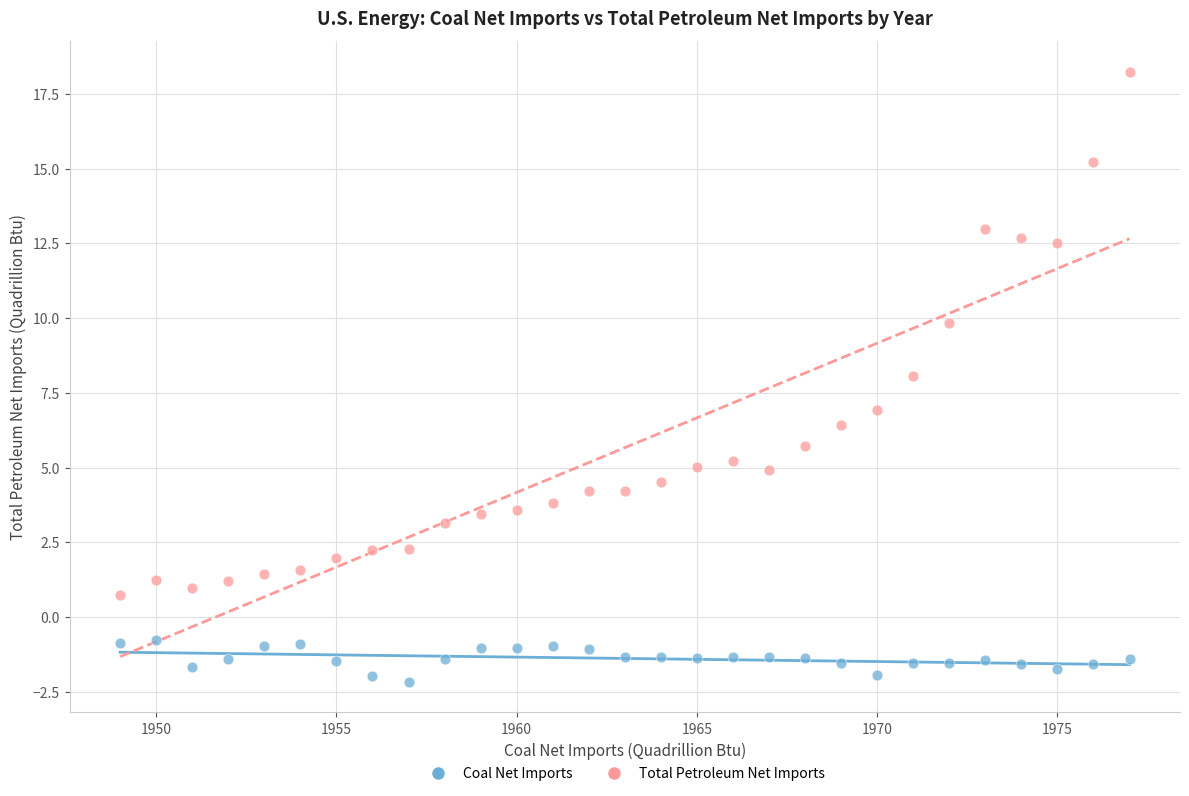

Across all data points, what is the range of Y values (max minus min)?

20.4